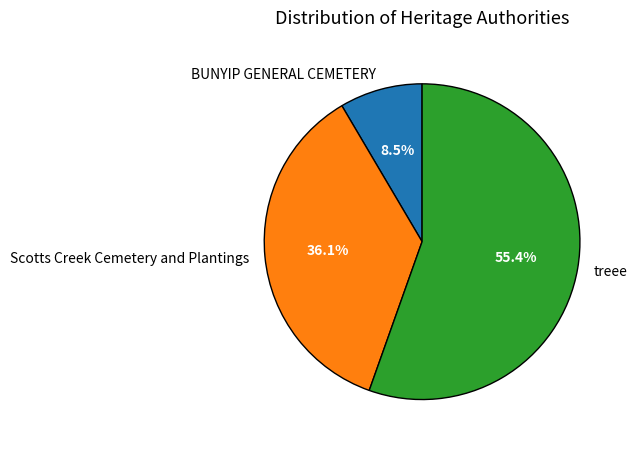

Rank the categories by value from lowest to highest.

BUNYIP GENERAL CEMETERY, Scotts Creek Cemetery and Plantings, treee